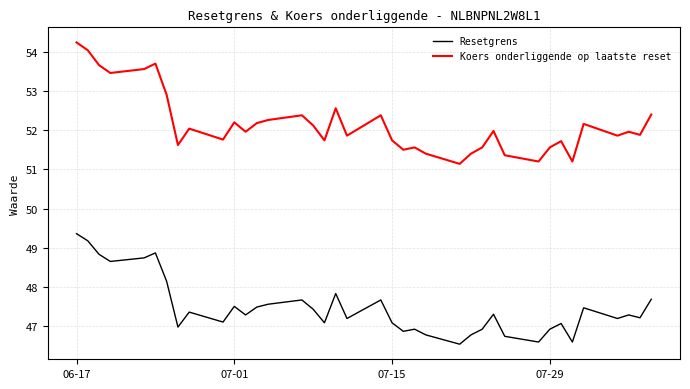

What is the smallest value displayed?

46.5